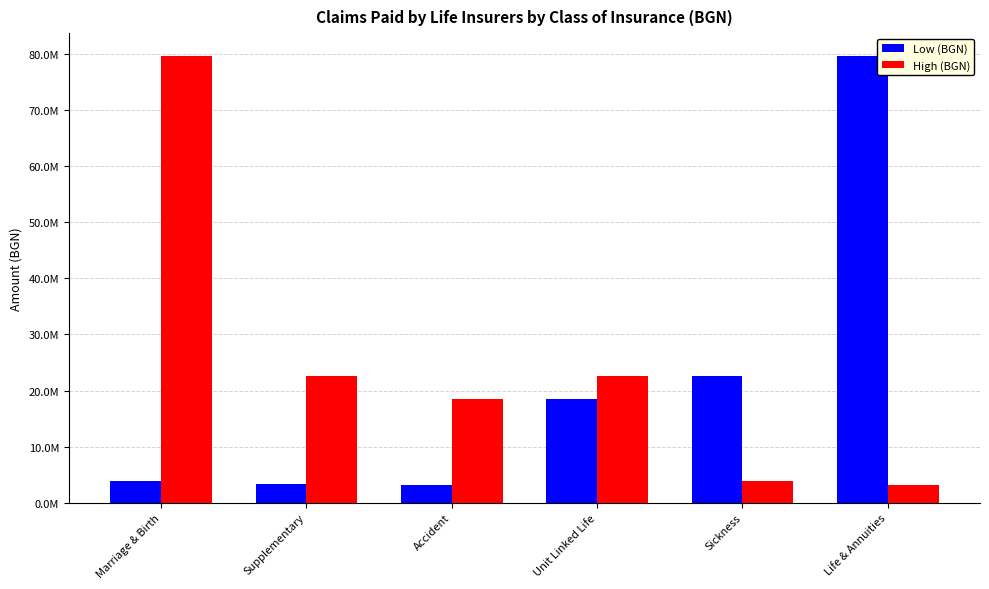

What is the difference between the highest and lowest values at Life & Annuities?

76626892.0